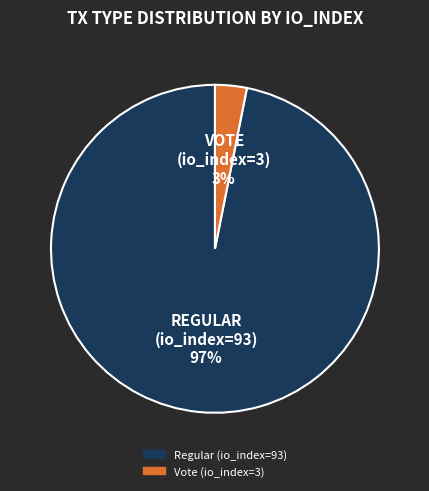

To the nearest percent, what is the average slice percentage?

50%